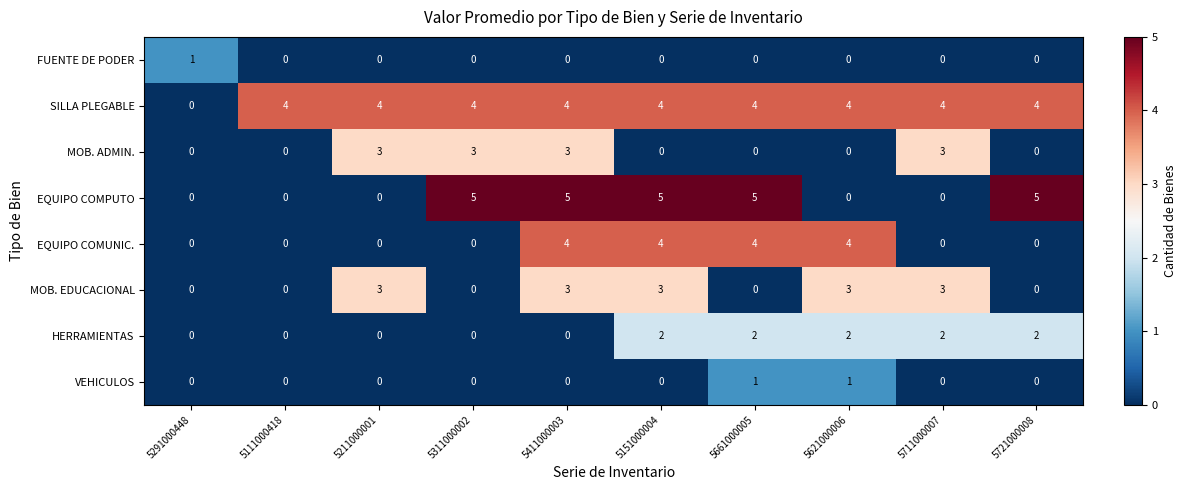

Count the EQUIPO COMPUTO values in the range 0 to 5.

10